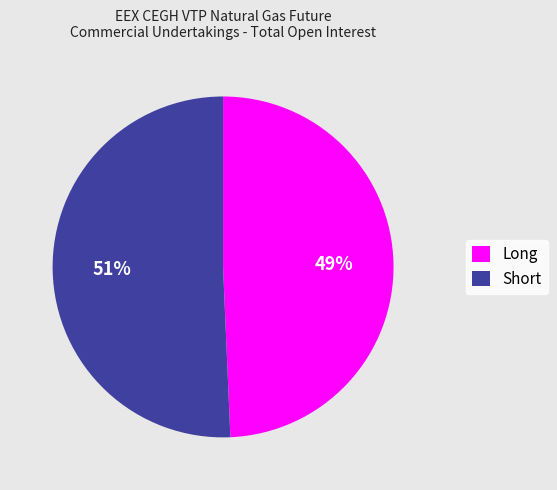

Is it true that Short is 51% of the pie?

True